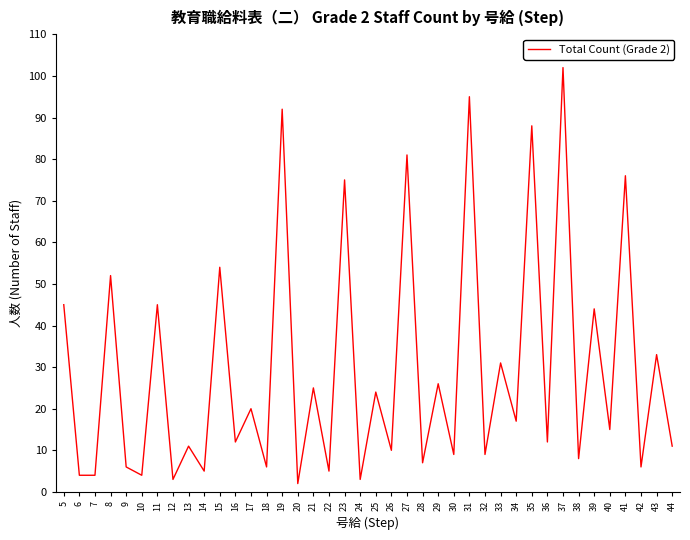

The chart shows a value of 40 at 21. True or false?

False